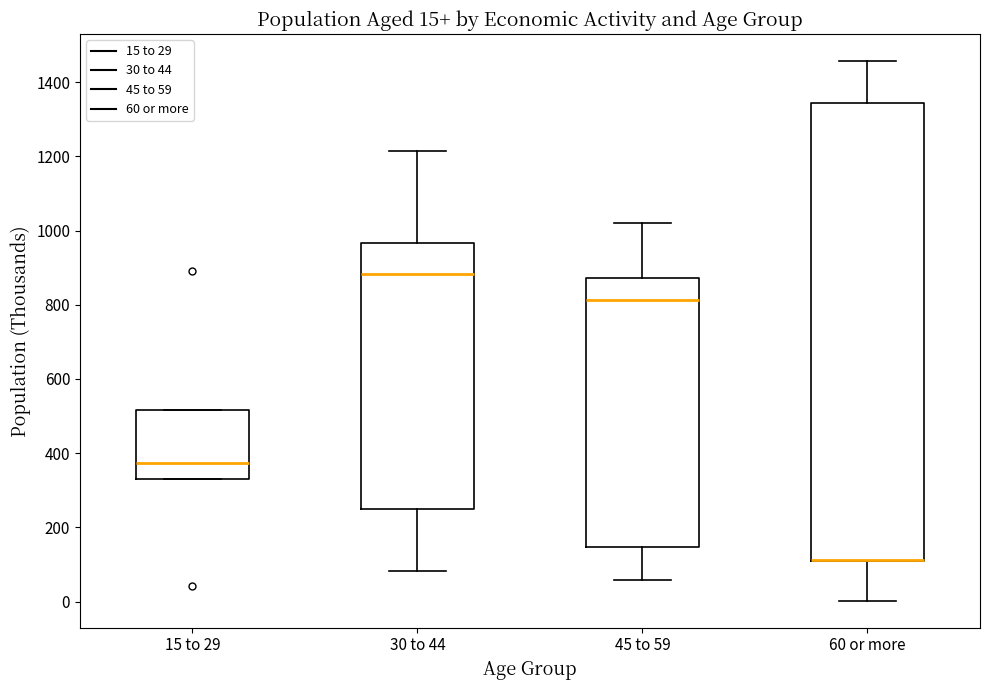

Which box is the tallest, from its lower edge to its upper edge?

60 or more